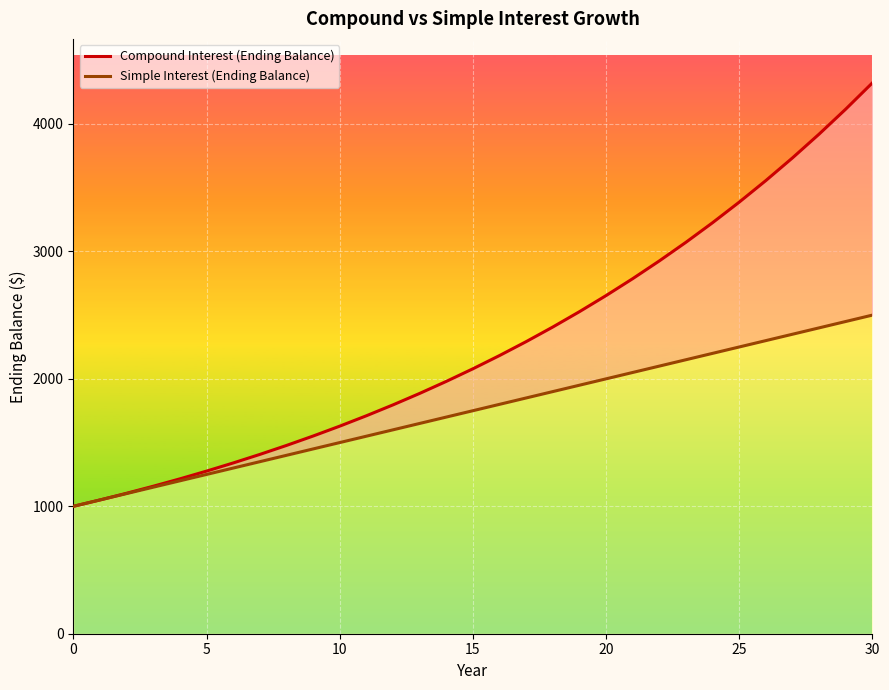

What is the minimum value shown in the chart?

1000.0